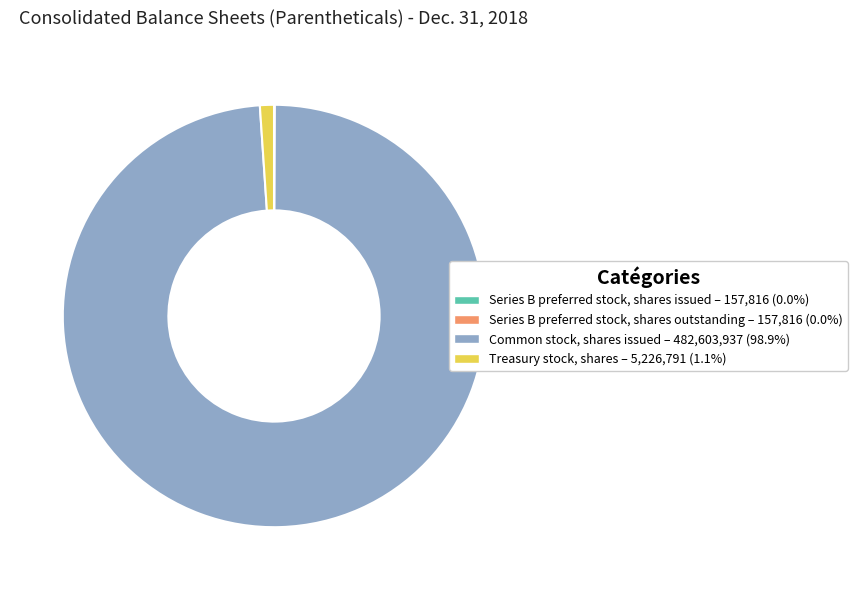

The Treasury stock, shares slice represents 11% of the pie. True or false?

False